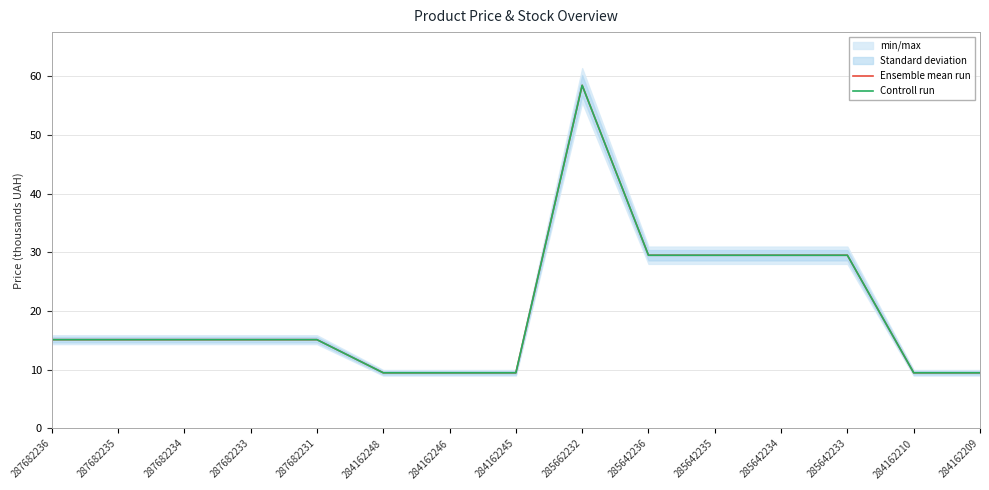

Is this an area chart (filled region under the line)?

No